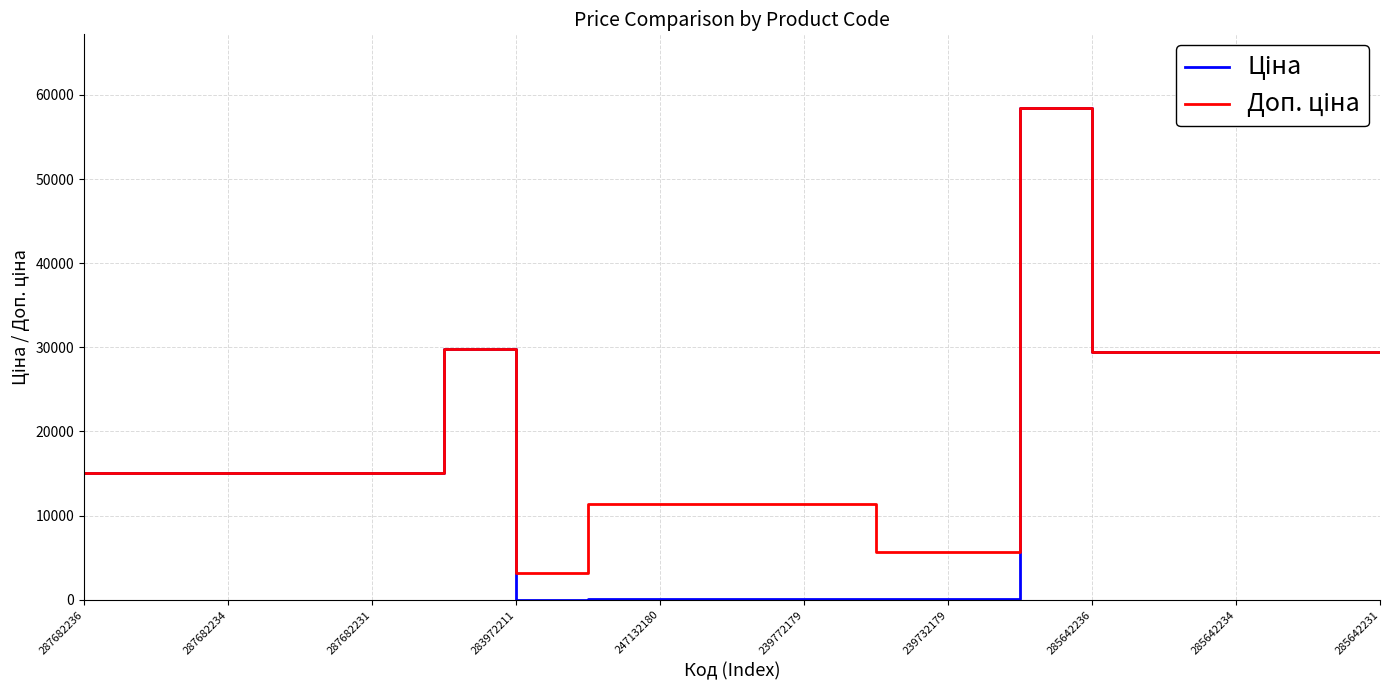

What is the maximum value shown in the chart?

58426.5